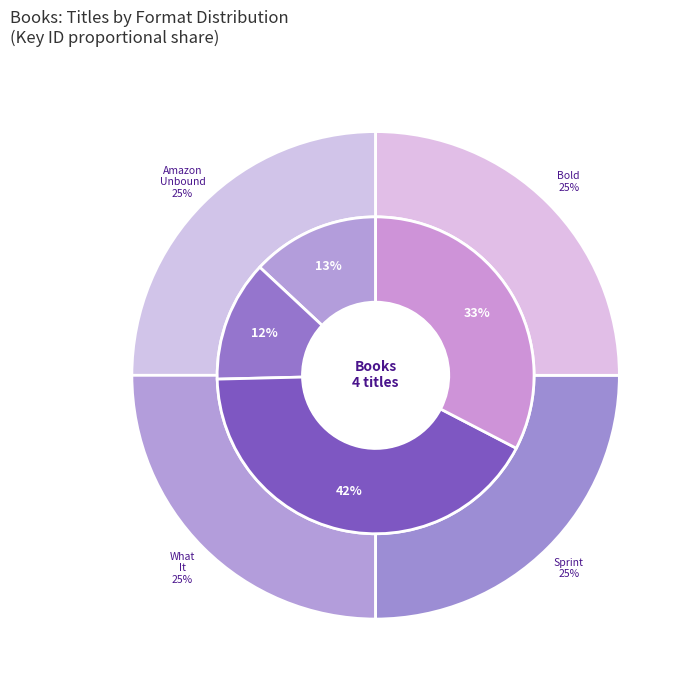

How many segments does this pie chart have?

4